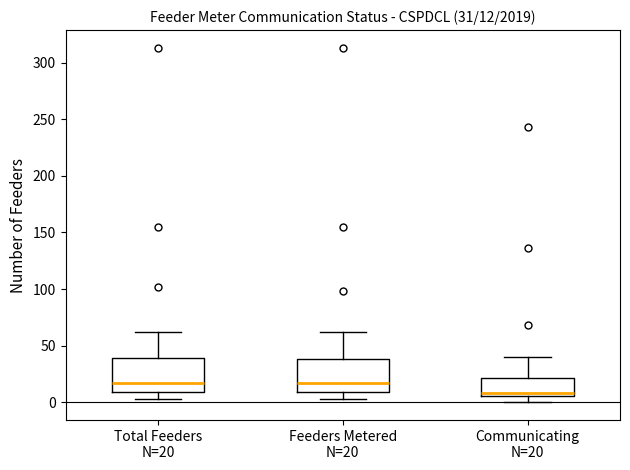

Which box's median line is the lowest?

Communicating N=20